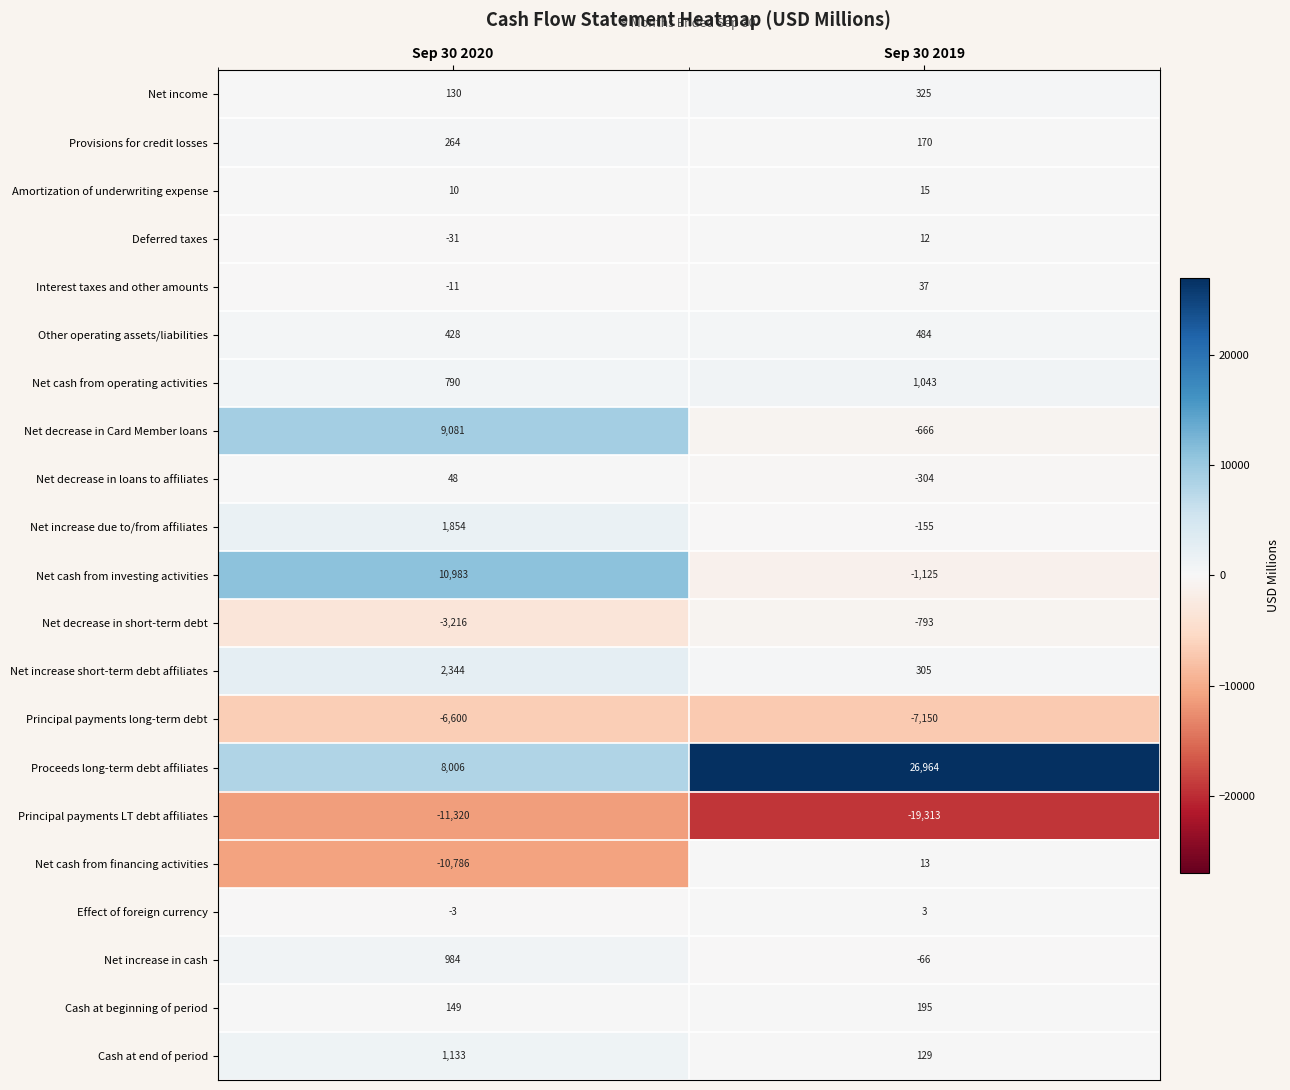

List the series in order of their peak value, lowest first.

Principal payments LT debt affiliates, Principal payments long-term debt, Net decrease in short-term debt, Effect of foreign currency, Deferred taxes, Net cash from financing activities, Amortization of underwriting expense, Interest taxes and other amounts, Net decrease in loans to affiliates, Cash at beginning of period, Provisions for credit losses, Net income, Other operating assets/liabilities, Net increase in cash, Net cash from operating activities, Cash at end of period, Net increase due to/from affiliates, Net increase short-term debt affiliates, Net decrease in Card Member loans, Net cash from investing activities, Proceeds long-term debt affiliates